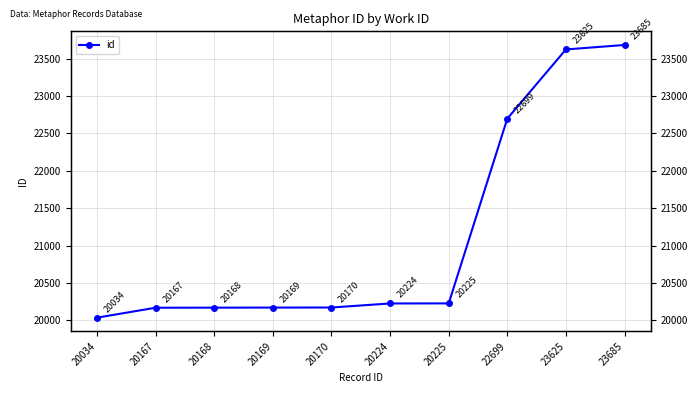

Which category has the highest value across all series?

23685